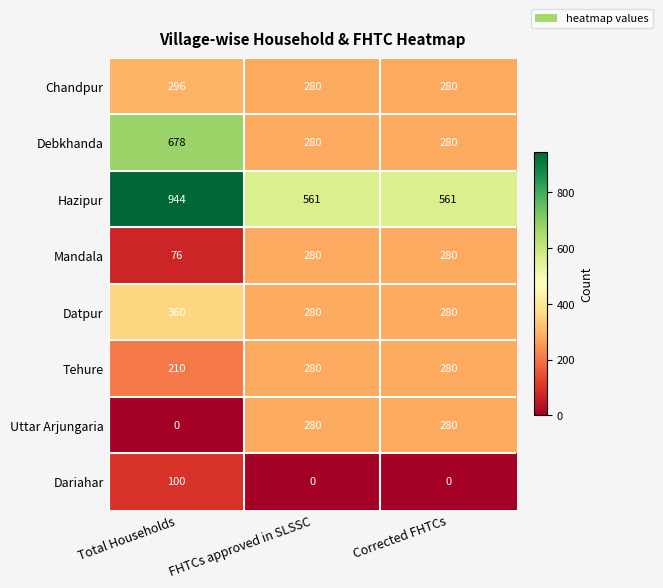

Rank the series by their maximum value, from highest to lowest.

Hazipur, Debkhanda, Datpur, Chandpur, Mandala, Tehure, Uttar Arjungaria, Dariahar